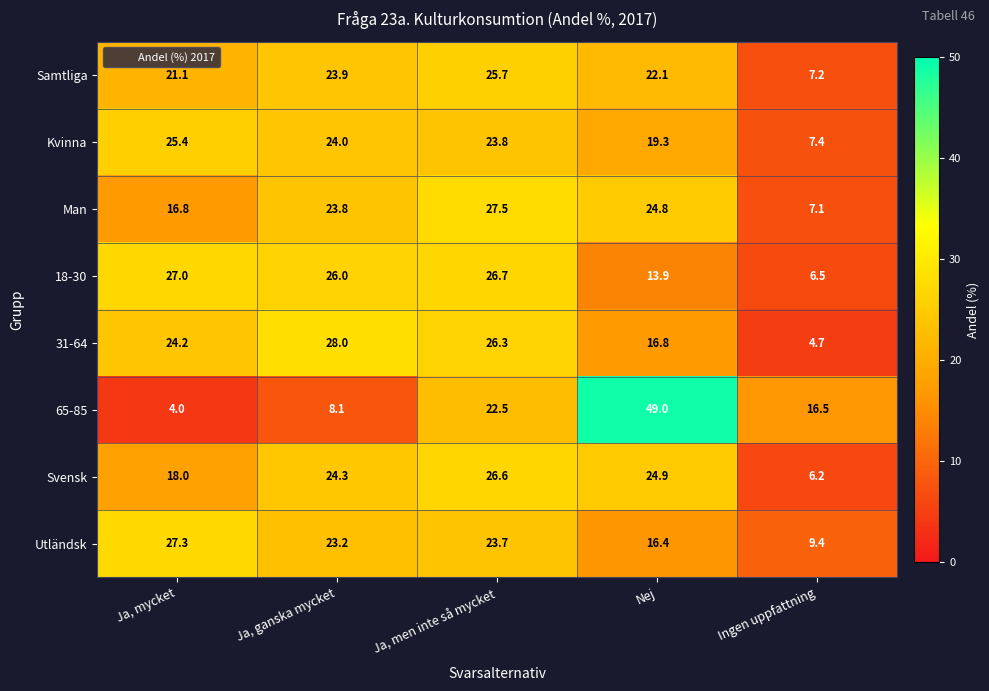

Is it true that Svensk equals 24.3 at Ja, ganska mycket?

True